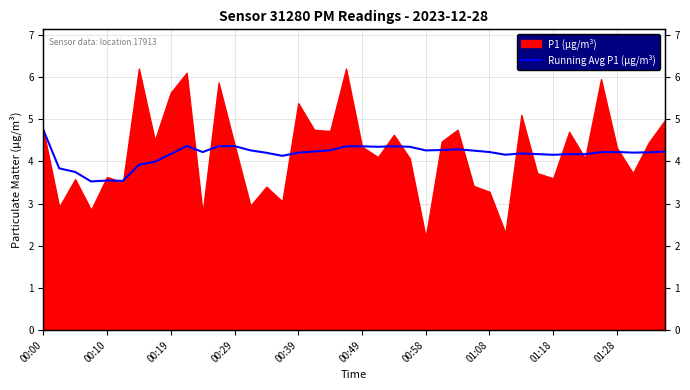

What is the sum of the values at 36 and 14?

8.4